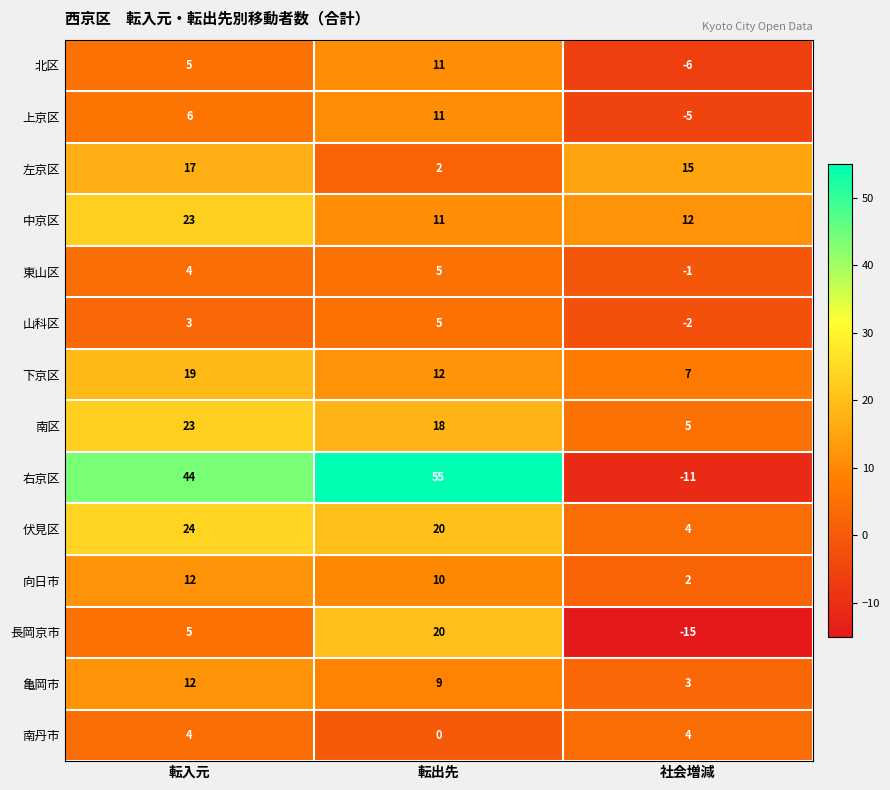

How many 右京区 values are between -11 and 55?

3